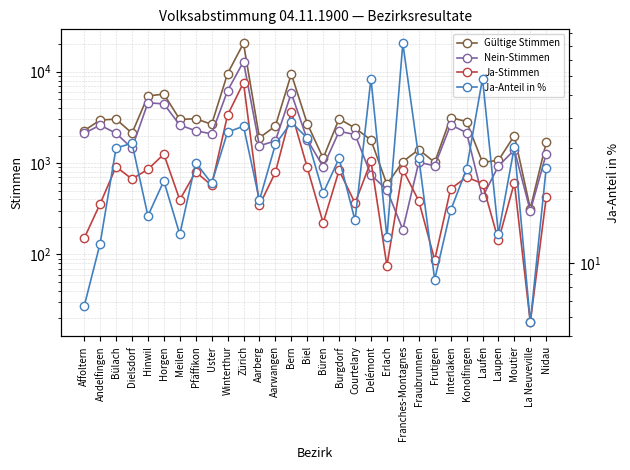

What are all the series names shown in the legend?

Gültige Stimmen, Nein-Stimmen, Ja-Stimmen, Ja-Anteil in %